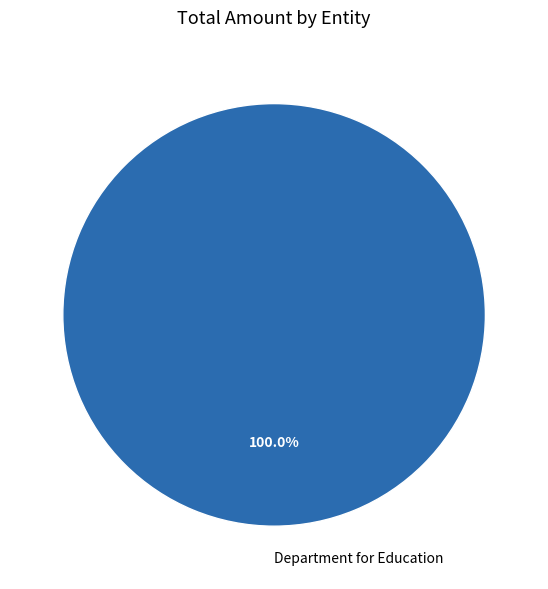

Rank the categories by value from lowest to highest.

Department for Education